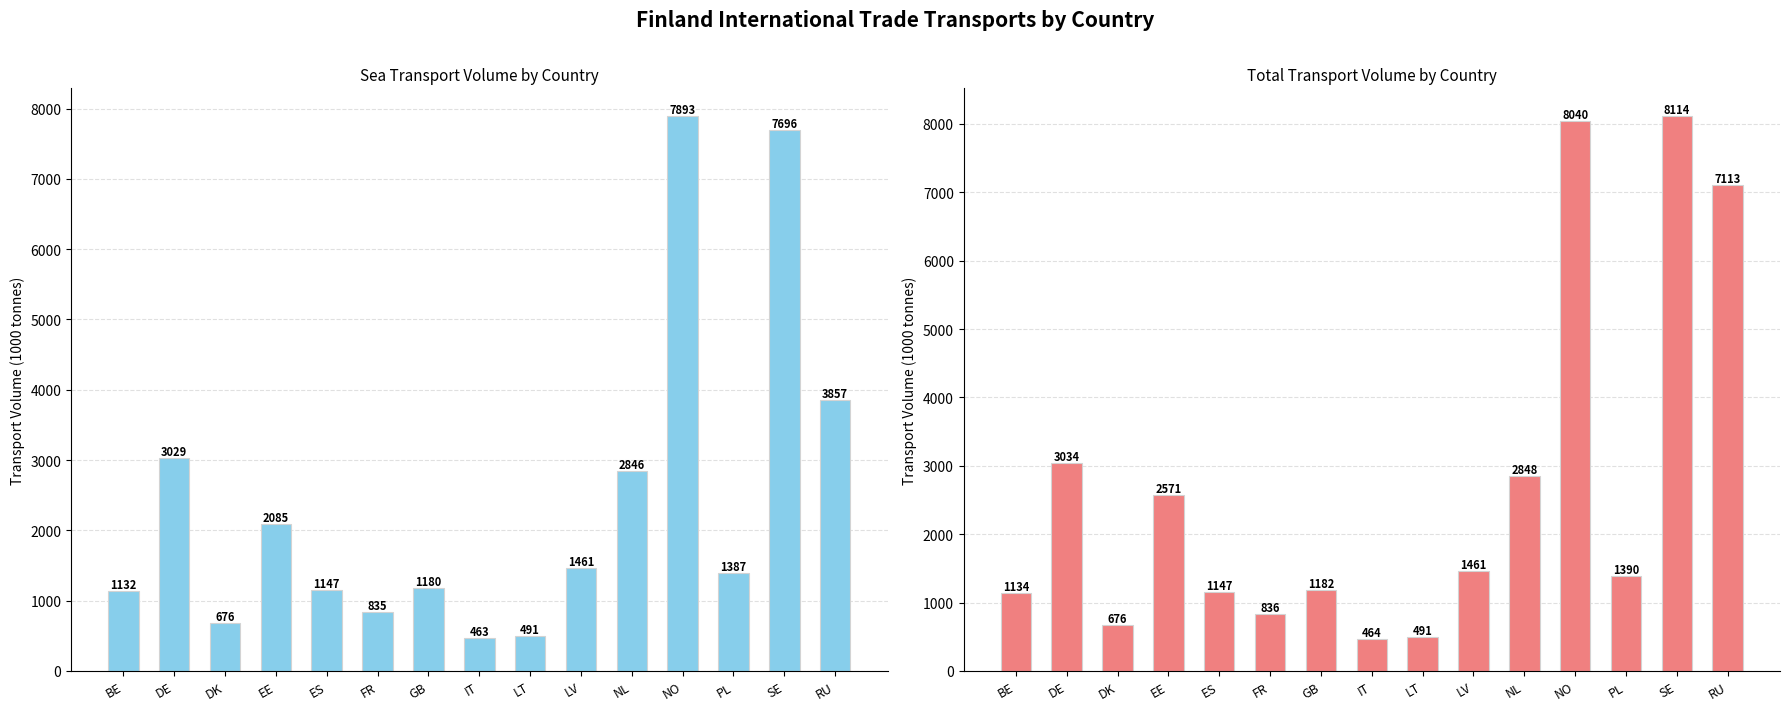

Rank the series by their average value, from lowest to highest.

Sea (Import), Total (Import)